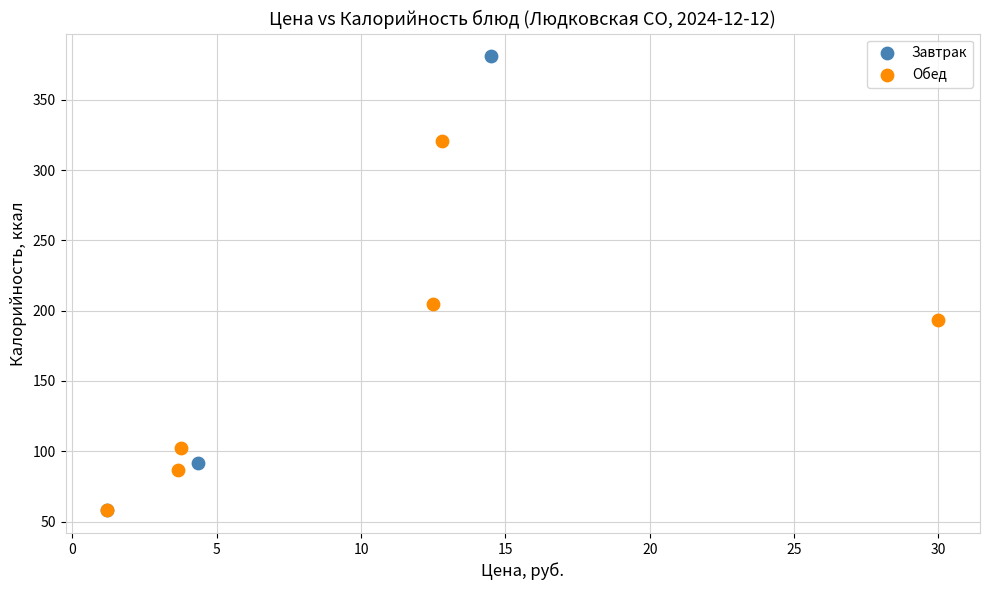

Which series has the largest Y range (max minus min)?

Завтрак